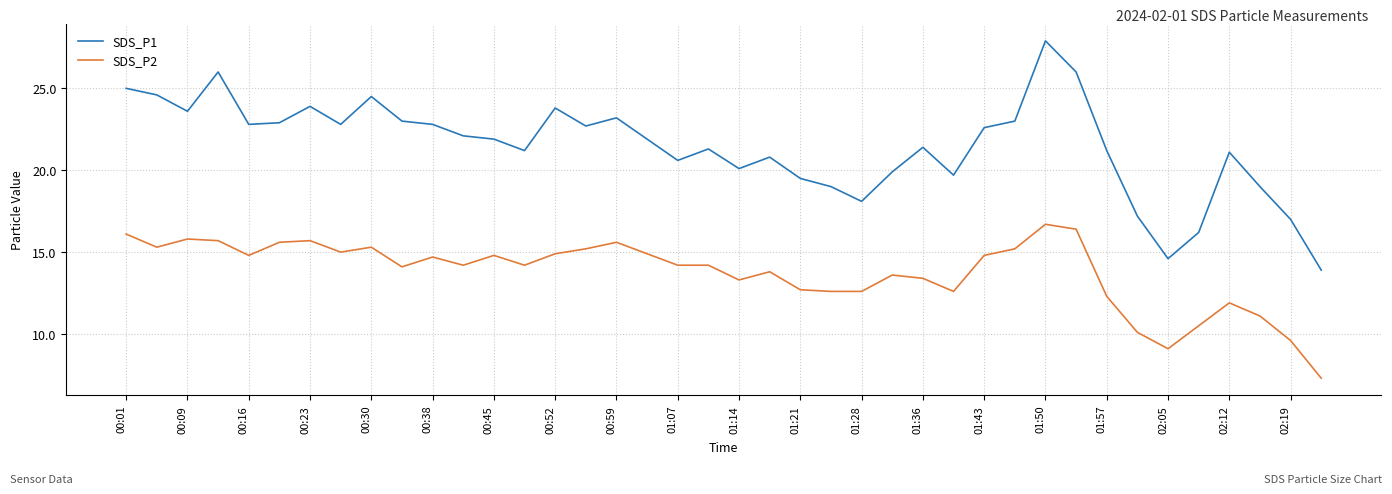

True or false: SDS_P2 and SDS_P1 intersect in this chart.

False